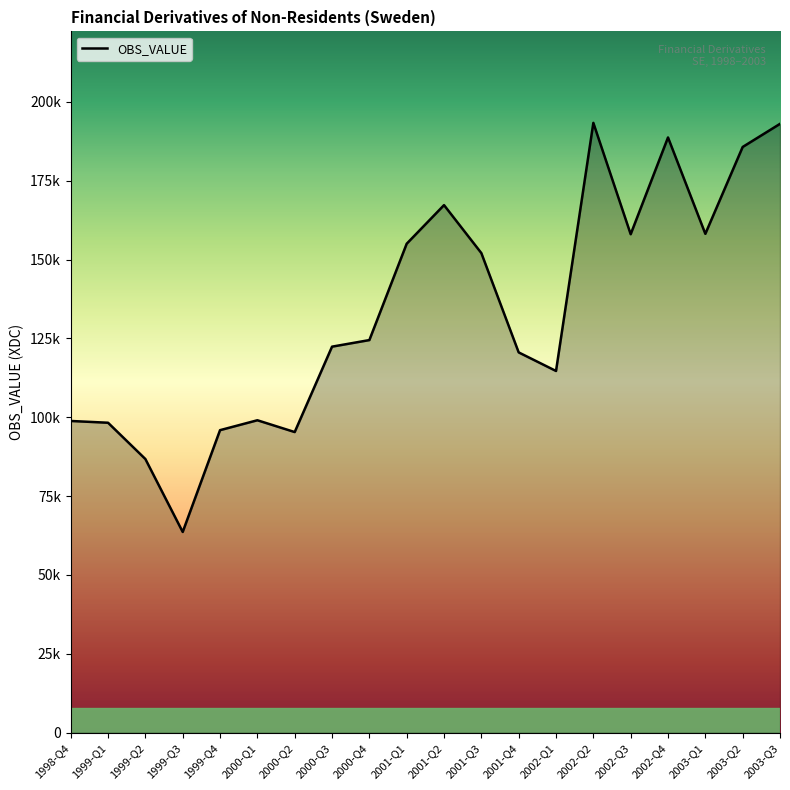

What is the difference between the maximum and minimum values?

129680